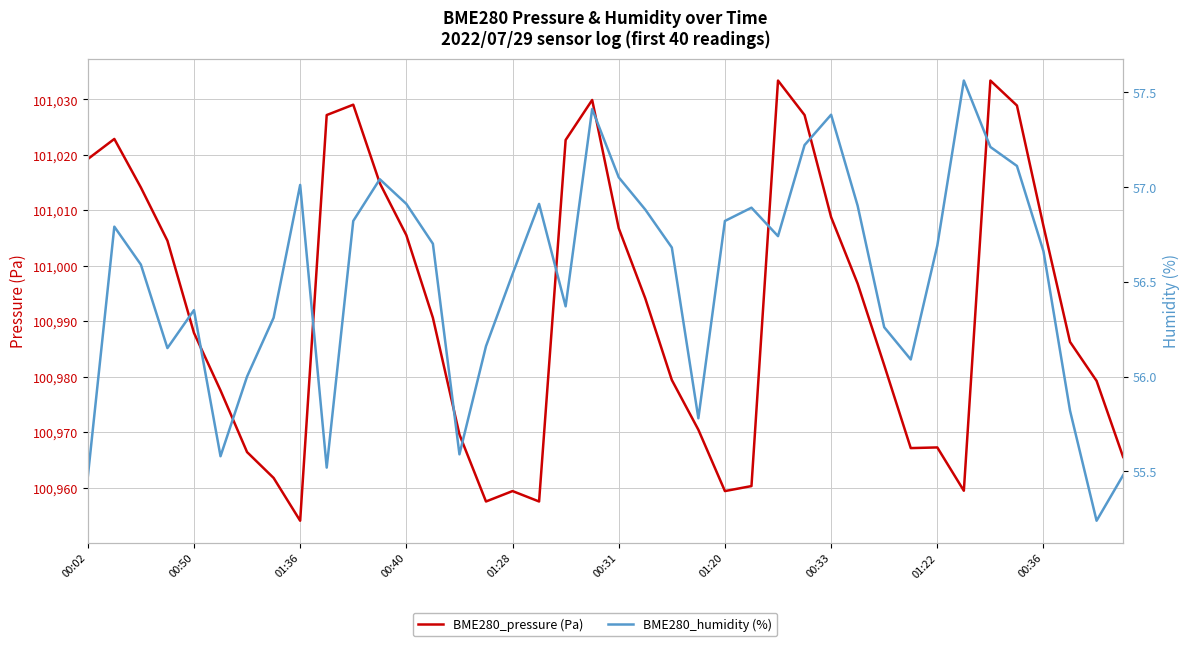

Does the chart have visible grid lines?

Yes